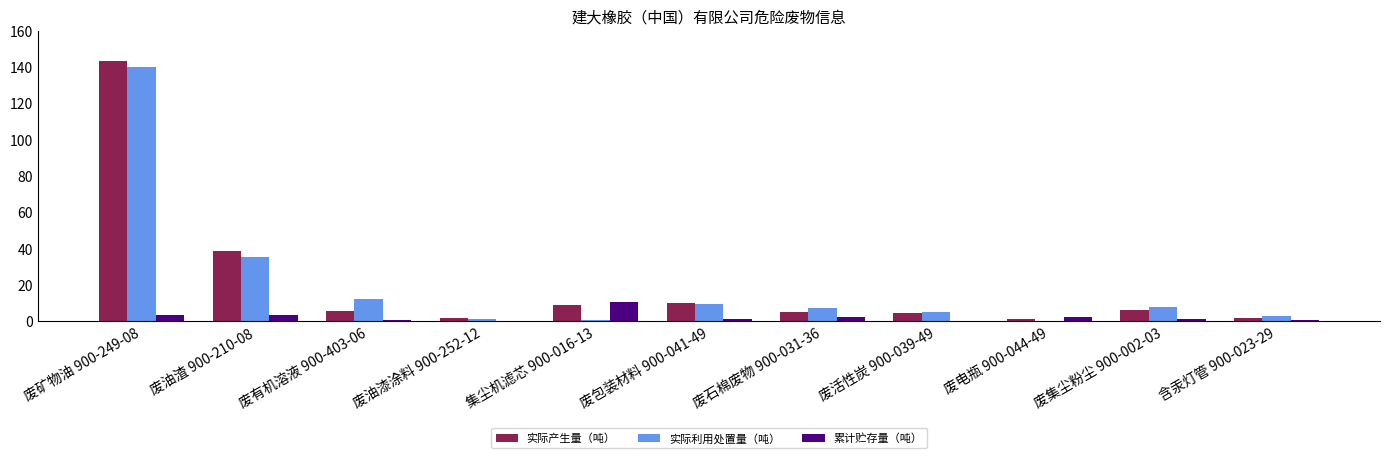

What is the highest value of the 累计贮存量（吨） series?

10.3